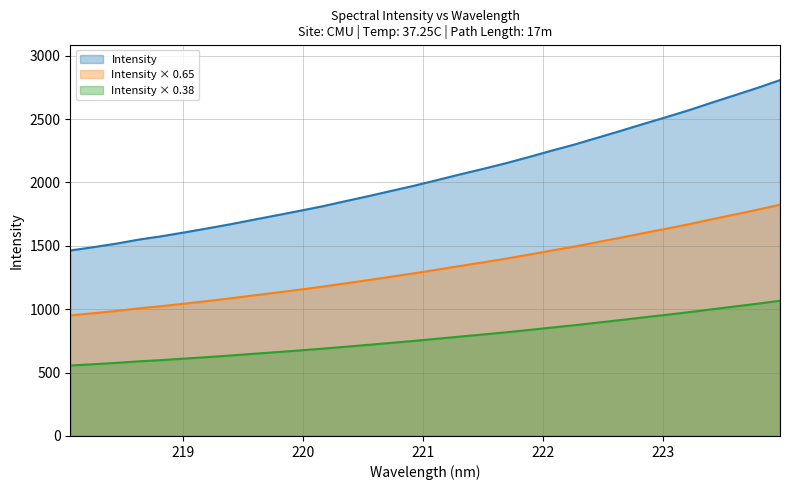

Reading left to right, extract all data points from this chart.

218.0596=1463.1	218.2508=1489.1	218.442=1516.9	218.6332=1549.1	218.8244=1575.7	219.0156=1606.3	219.2067=1637.8	219.3979=1670.5	219.589=1705.7	219.7801=1740.2	219.9712=1775.3	220.1623=1811.4	220.3533=1851.6	220.5444=1891.3	220.7354=1932.5	220.9264=1973.5	221.1174=2017.6	221.3083=2062.5	221.4993=2105.7	221.6902=2150.6	221.8812=2199.1	222.0721=2249.6	222.263=2298.0	222.4538=2351.3	222.6447=2404.9	222.8355=2459.7	223.0264=2513.5	223.2172=2568.7	223.408=2628.3	223.5987=2686.3	223.7895=2744.7	223.9802=2806.8